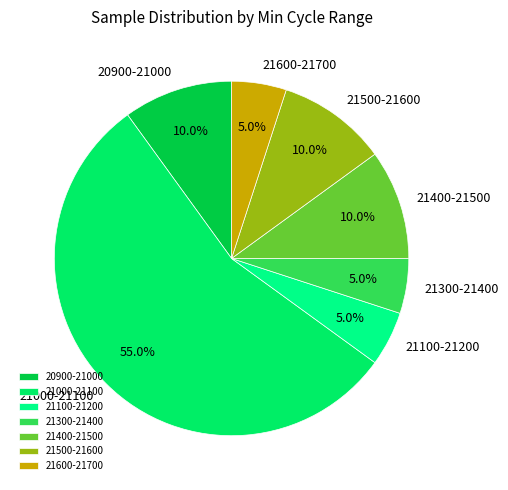

Approximately how many times larger is the value at 20900-21000 compared to 21500-21600?

1.0